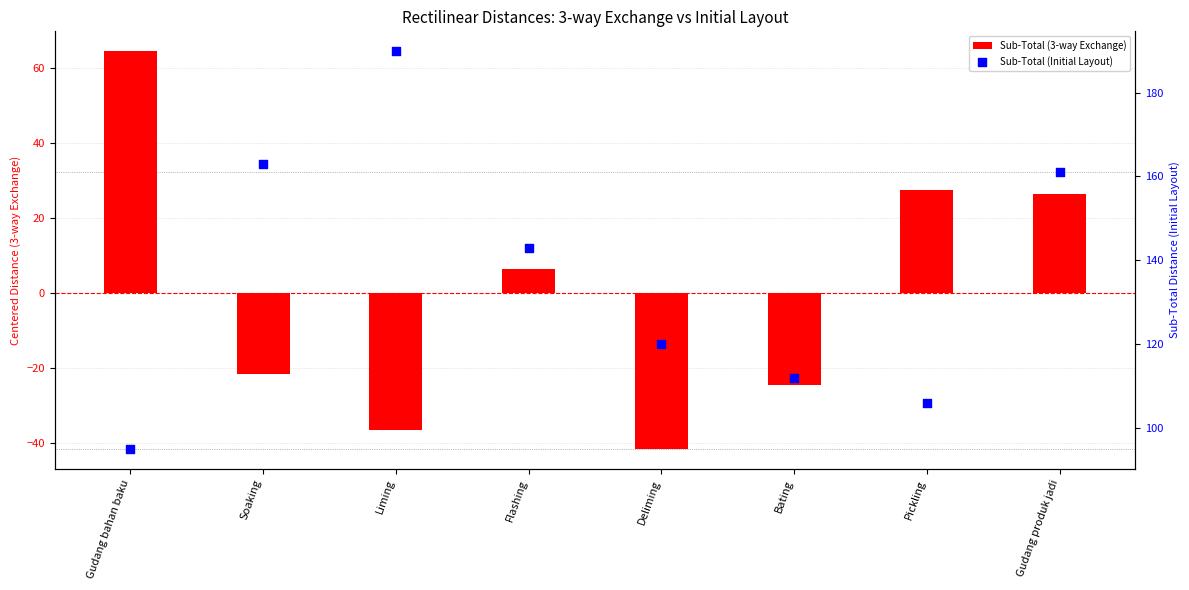

At which category is the sum across all series the highest?

Gudang produk jadi